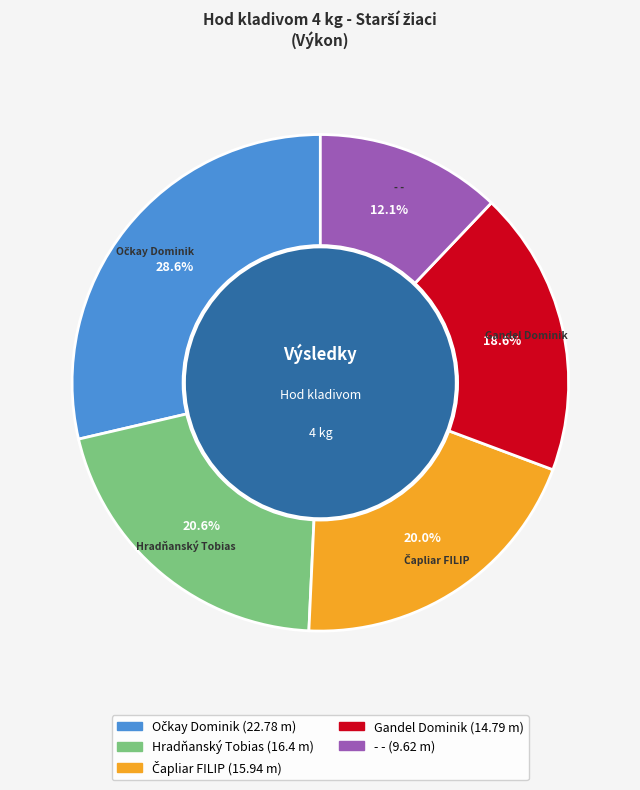

Which category has the smallest portion of the pie?

- -